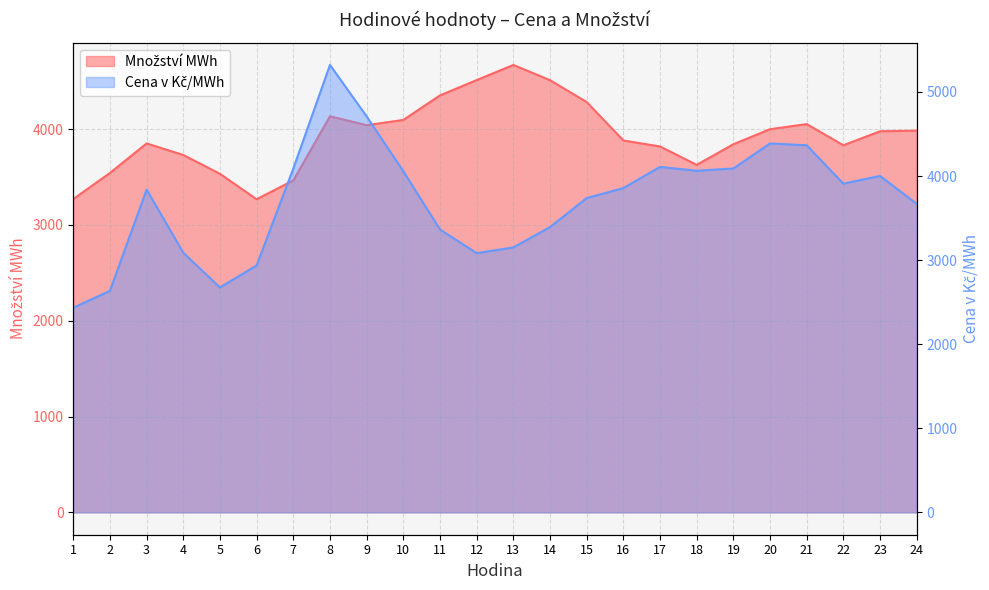

Where is the first local minimum for Množství MWh?

6